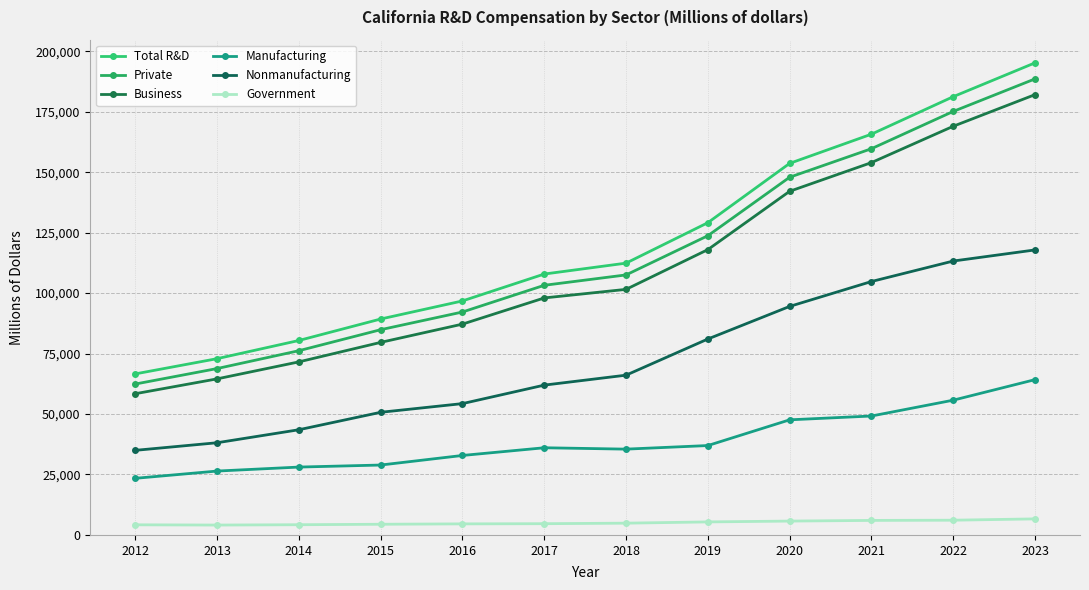

List the labels in order of Total R&D value, largest first.

2023, 2022, 2021, 2020, 2019, 2018, 2017, 2016, 2015, 2014, 2013, 2012